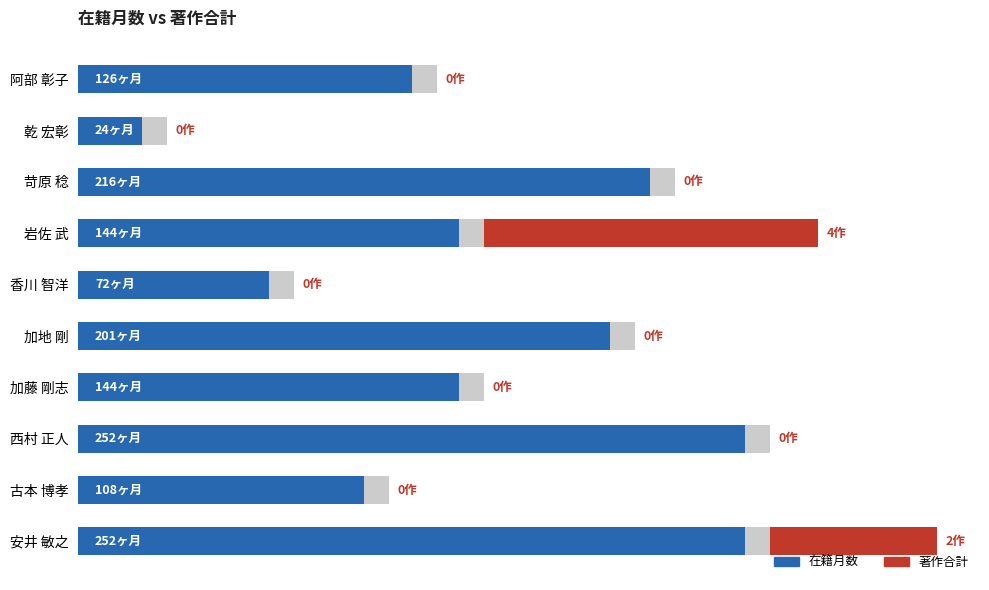

Rank the series at 加藤 剛志 from highest to lowest value.

在籍月数, 著作合計